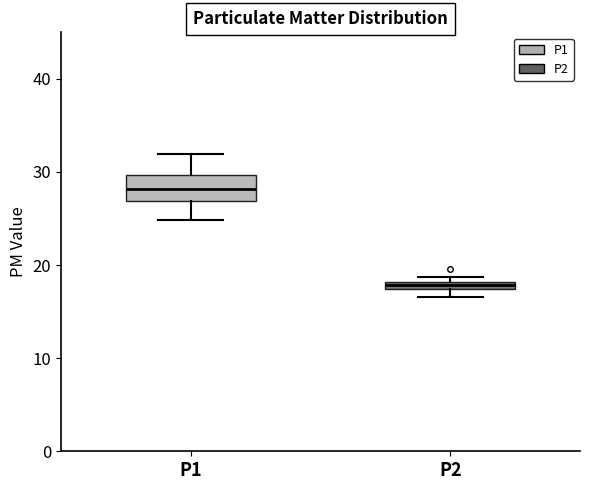

Comparing the boxes themselves (not the whiskers), which one is the tallest?

P1